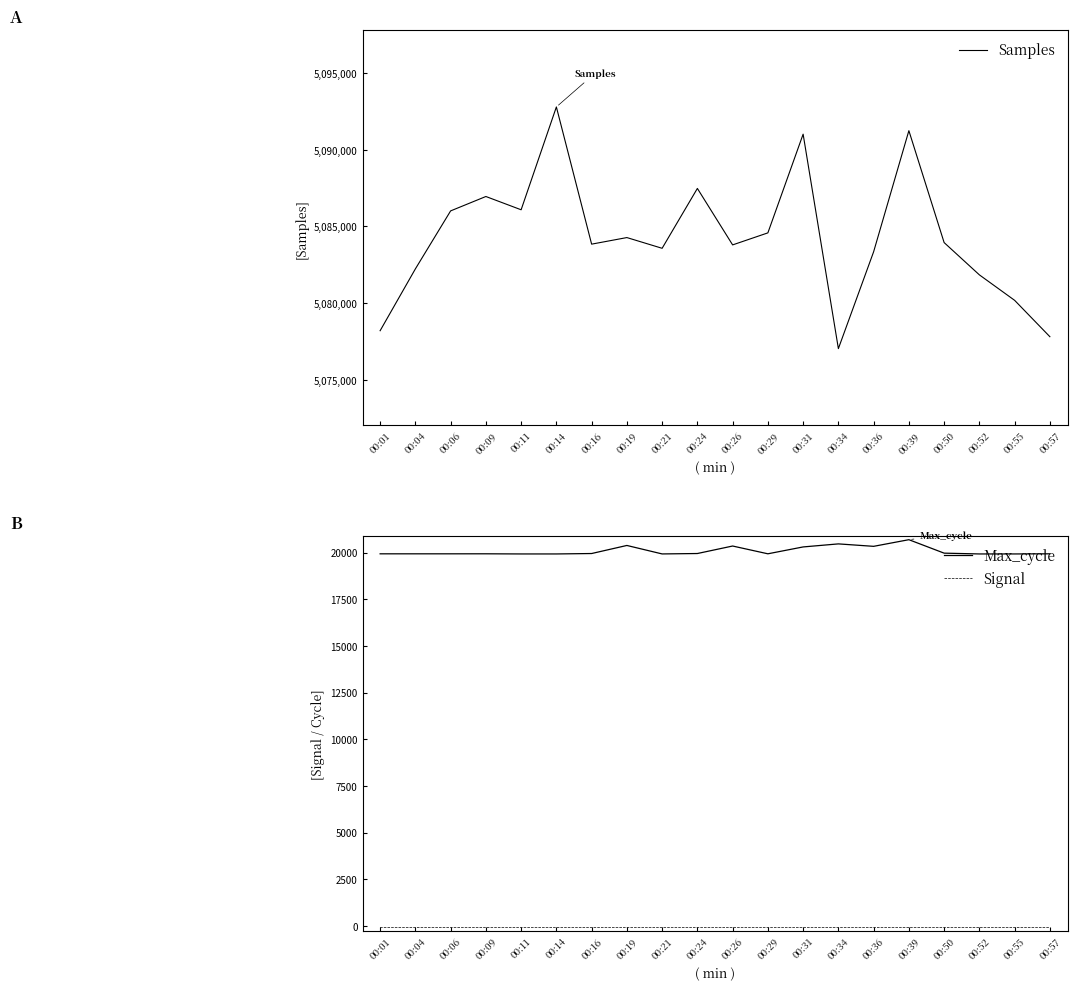

Reading right to left, what are all the values shown in this chart?

Samples: 00:57=5077823	00:55=5080190	00:52=5081848	00:50=5083949	00:39=5091231	00:36=5083351	00:34=5077048	00:31=5091005	00:29=5084581	00:26=5083798	00:24=5087473	00:21=5083577	00:19=5084275	00:16=5083847	00:14=5092776	00:11=5086084	00:09=5086948	00:06=5086011	00:04=5082237	00:01=5078213
Max_cycle: 00:57=19931	00:55=19924	00:52=19924	00:50=19967	00:39=20688	00:36=20332	00:34=20463	00:31=20300	00:29=19932	00:26=20349	00:24=19947	00:21=19925	00:19=20379	00:16=19947	00:14=19924	00:11=19924	00:09=19932	00:06=19931	00:04=19931	00:01=19931
Signal: 00:57=-89	00:55=-87	00:52=-89	00:50=-89	00:39=-90	00:36=-89	00:34=-90	00:31=-90	00:29=-89	00:26=-90	00:24=-90	00:21=-89	00:19=-92	00:16=-91	00:14=-89	00:11=-91	00:09=-91	00:06=-92	00:04=-90	00:01=-91